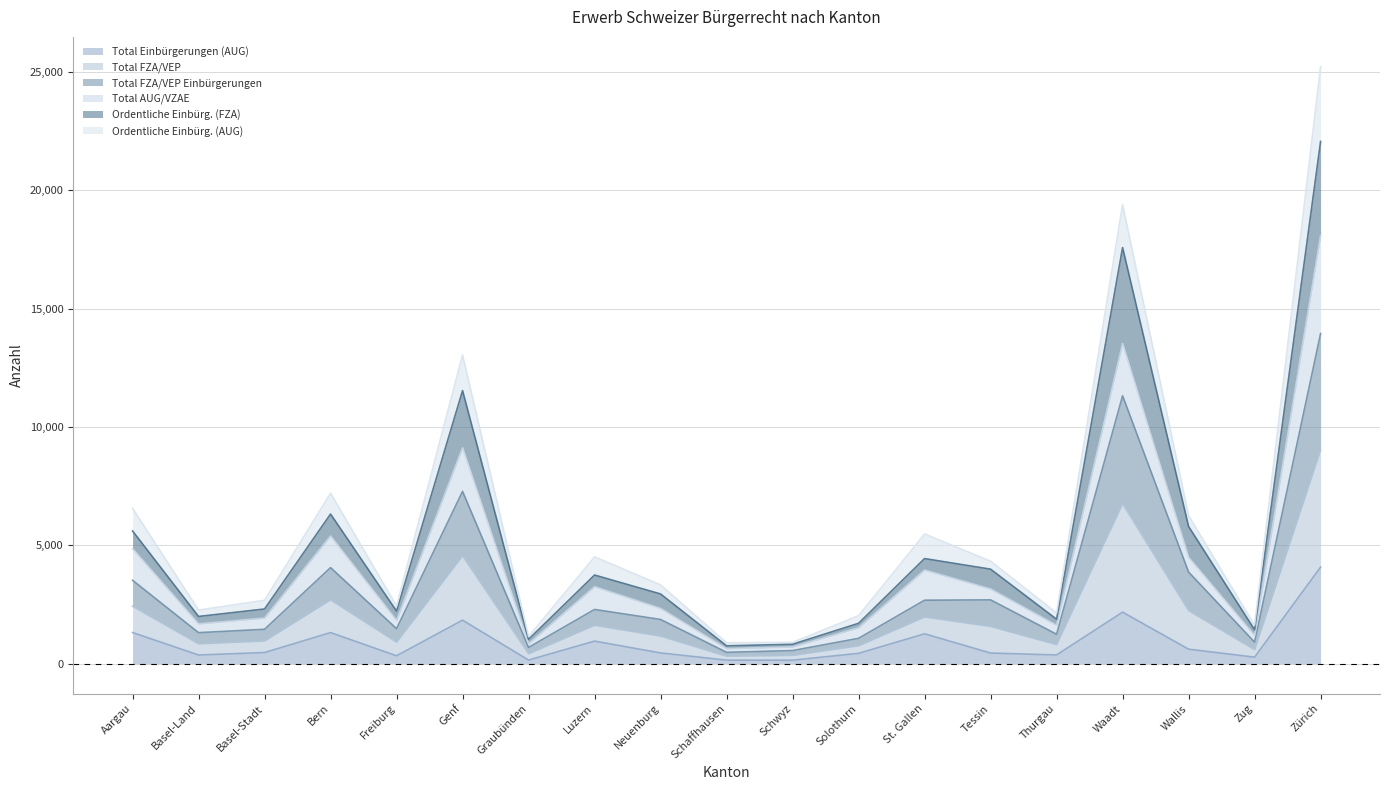

At which label does Total Einbürgerungen (AUG) reach its peak?

Zürich